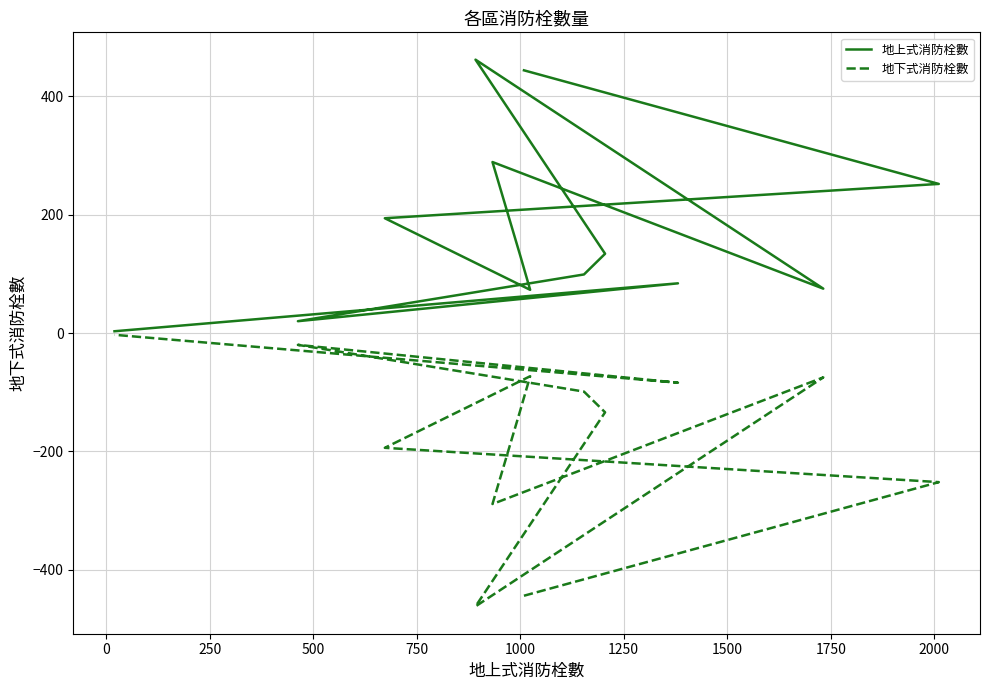

What position from the right is 2000?

4